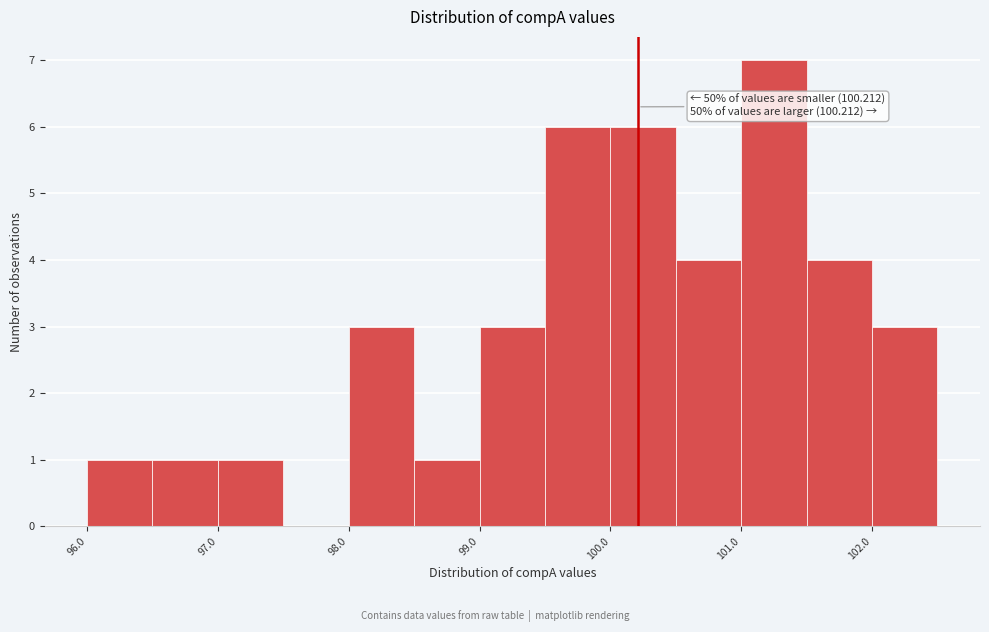

Which range on the x-axis has the tallest bar?

101.0 to 101.5